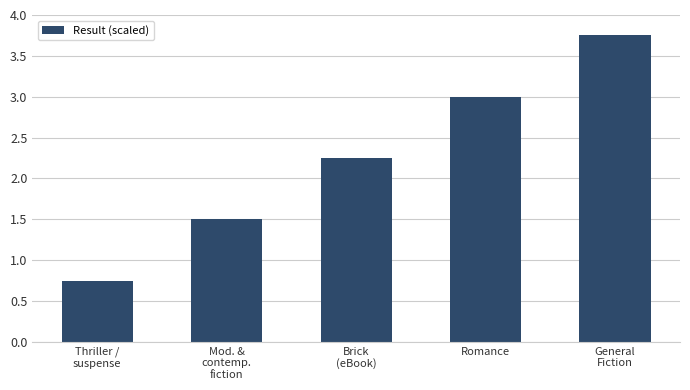

What is the difference between the maximum and minimum values?

3.0